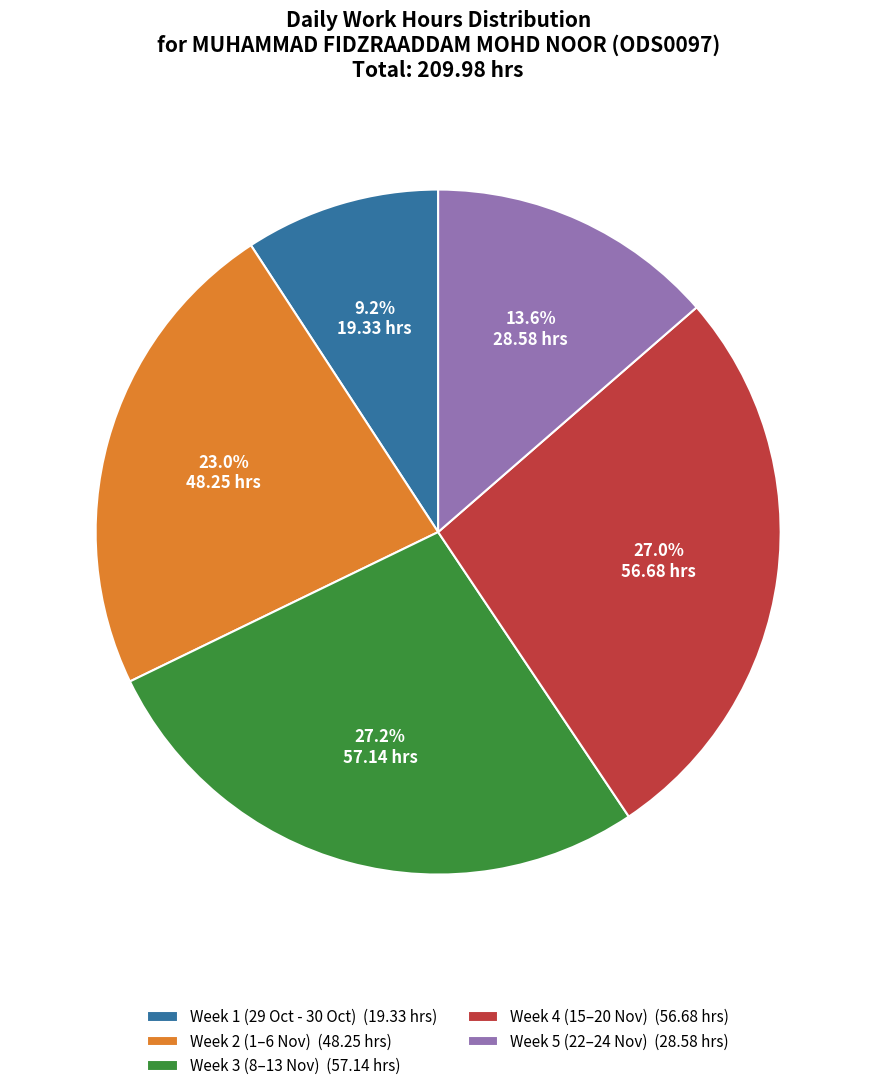

Does Week 3 (8–13 Nov) (57.14 hrs) represent more than half of the total?

No